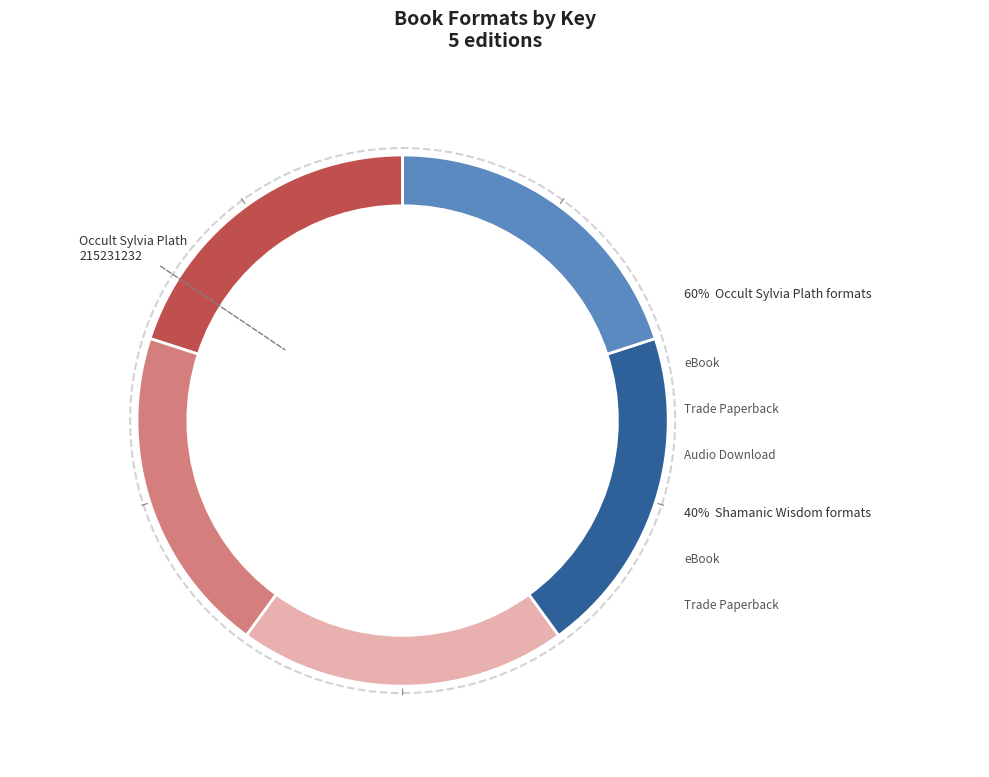

Does any single category account for the majority?

No